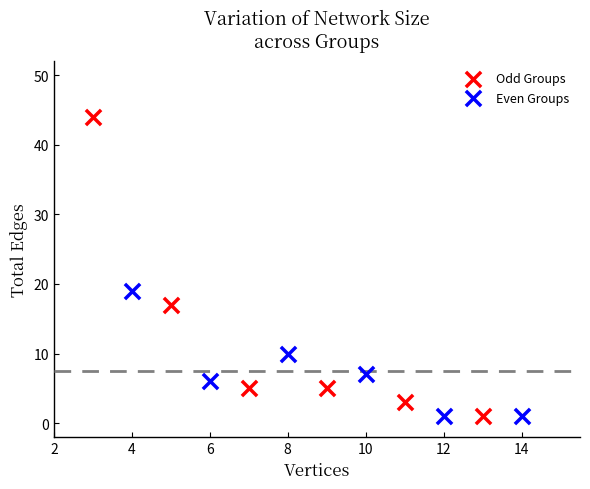

Which series has the largest Y range (max minus min)?

Odd Groups